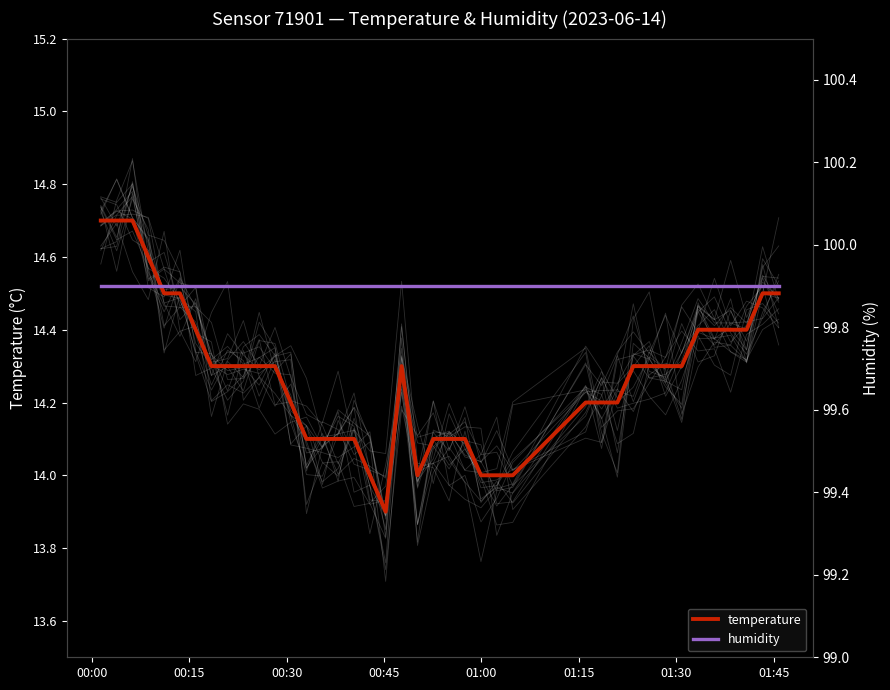

What is the average value of the temperature series?

14.3